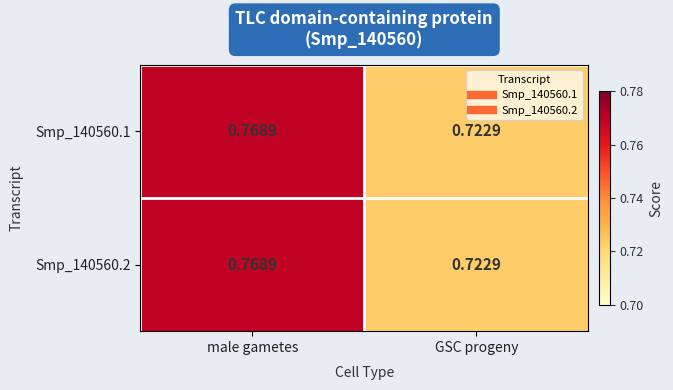

At which category is the sum across all series the highest?

male gametes